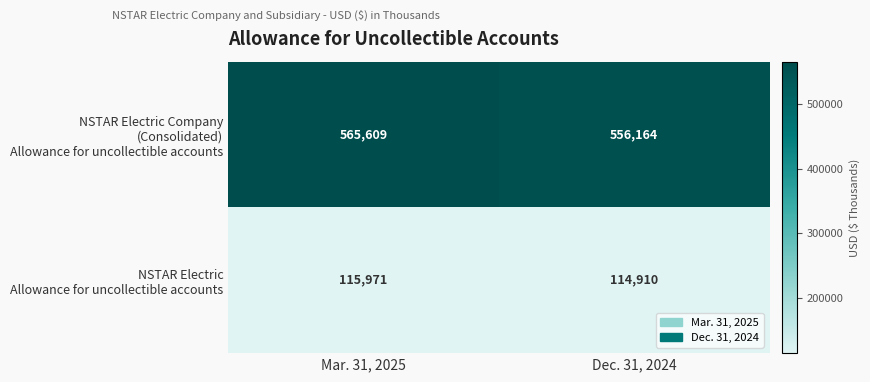

What is the total value across all series at Dec. 31, 2024?

671074